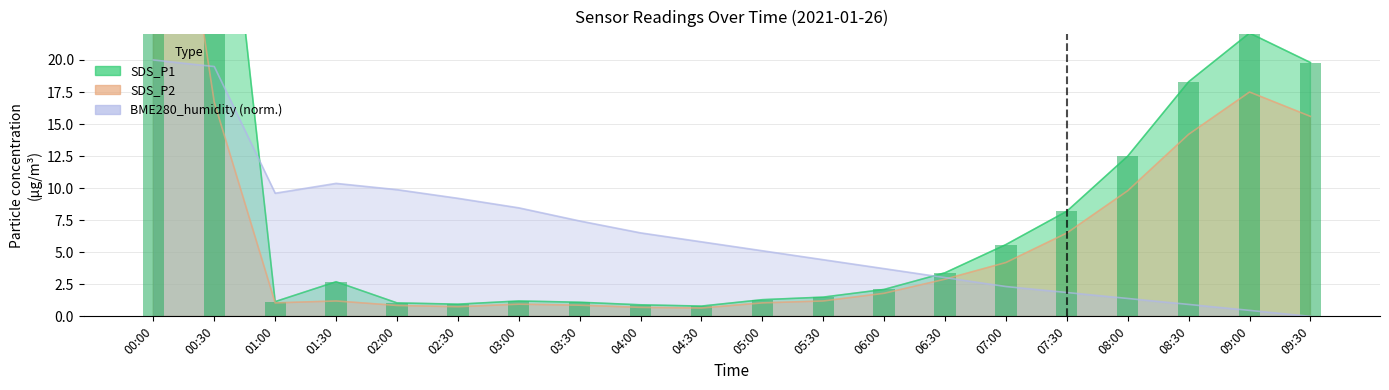

True or false: SDS_P2 has a value of 17.5 at 09:00.

True